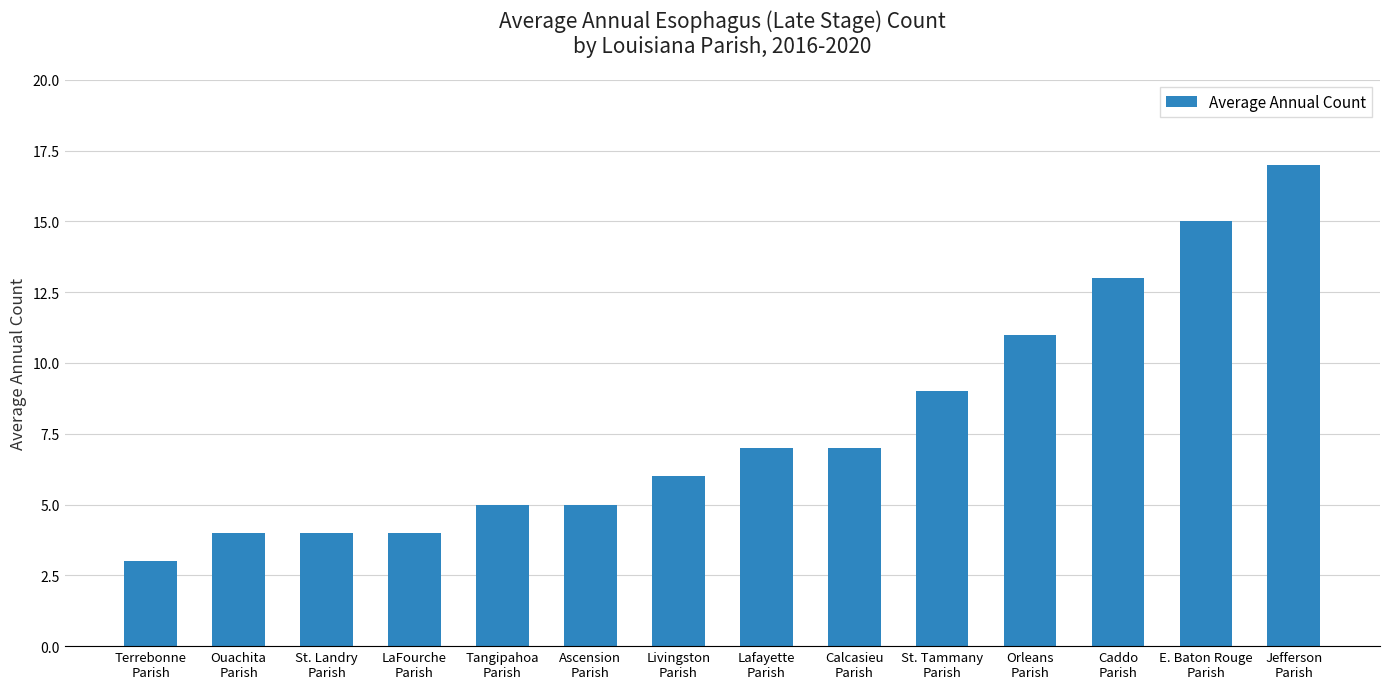

What is the maximum value shown in the chart?

17